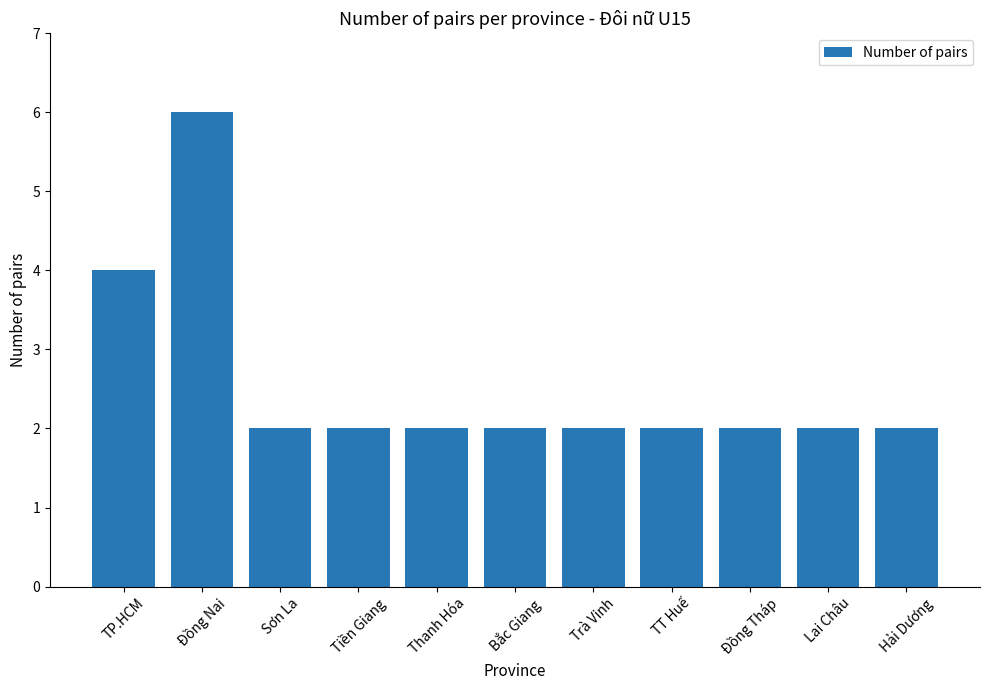

Reading left to right, what are all the values shown in this chart?

TP.HCM=4	Đồng Nai=6	Sơn La=2	Tiền Giang=2	Thanh Hóa=2	Bắc Giang=2	Trà Vinh=2	TT Huế=2	Đồng Tháp=2	Lai Châu=2	Hải Dương=2